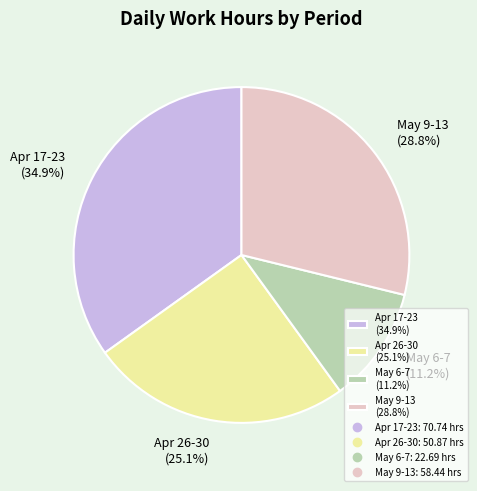

Count the number of slices in the pie.

4